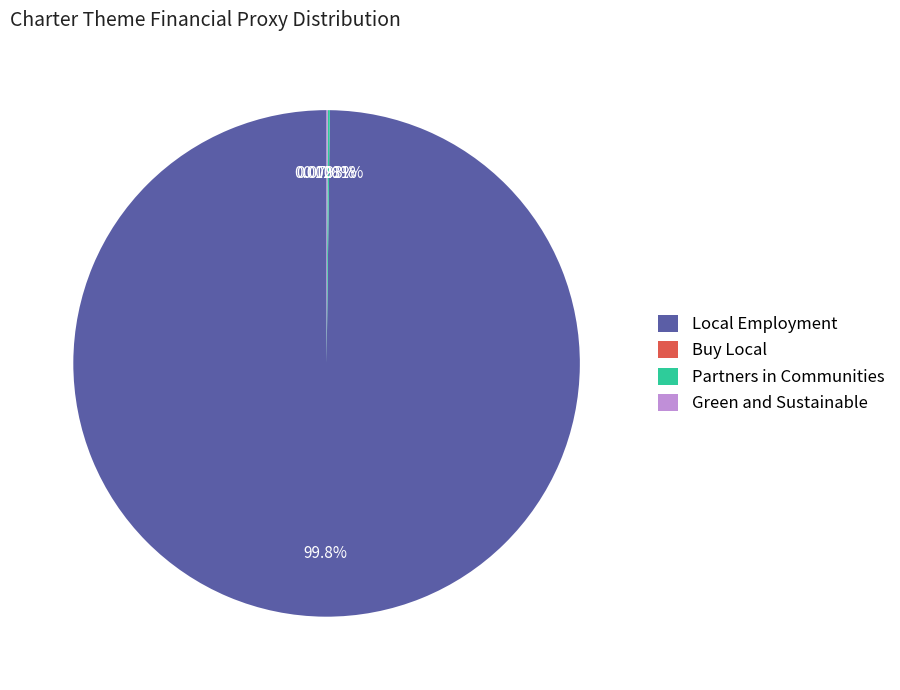

Which category has the biggest portion of the pie?

Local Employment